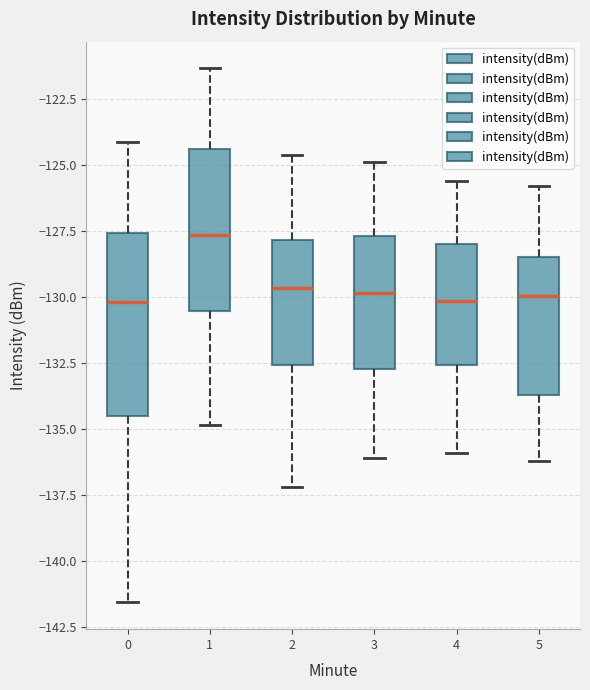

Reading left to right, transcribe this box plot: for each box, give where its median line is, the range the box spans, and where its two whiskers end, as read against the y-axis. The values are not printed on the chart, so give them approximately, as read against the axis.

0: median -130.0, box -134.5 to -127.5, whiskers -141.5 to -124.0
1: median -127.5, box -130.5 to -124.5, whiskers -135.0 to -121.5
2: median -129.5, box -132.5 to -128.0, whiskers -137.0 to -124.5
3: median -130.0, box -132.5 to -127.5, whiskers -136.0 to -125.0
4: median -130.0, box -132.5 to -128.0, whiskers -136.0 to -125.5
5: median -130.0, box -133.5 to -128.5, whiskers -136.0 to -126.0